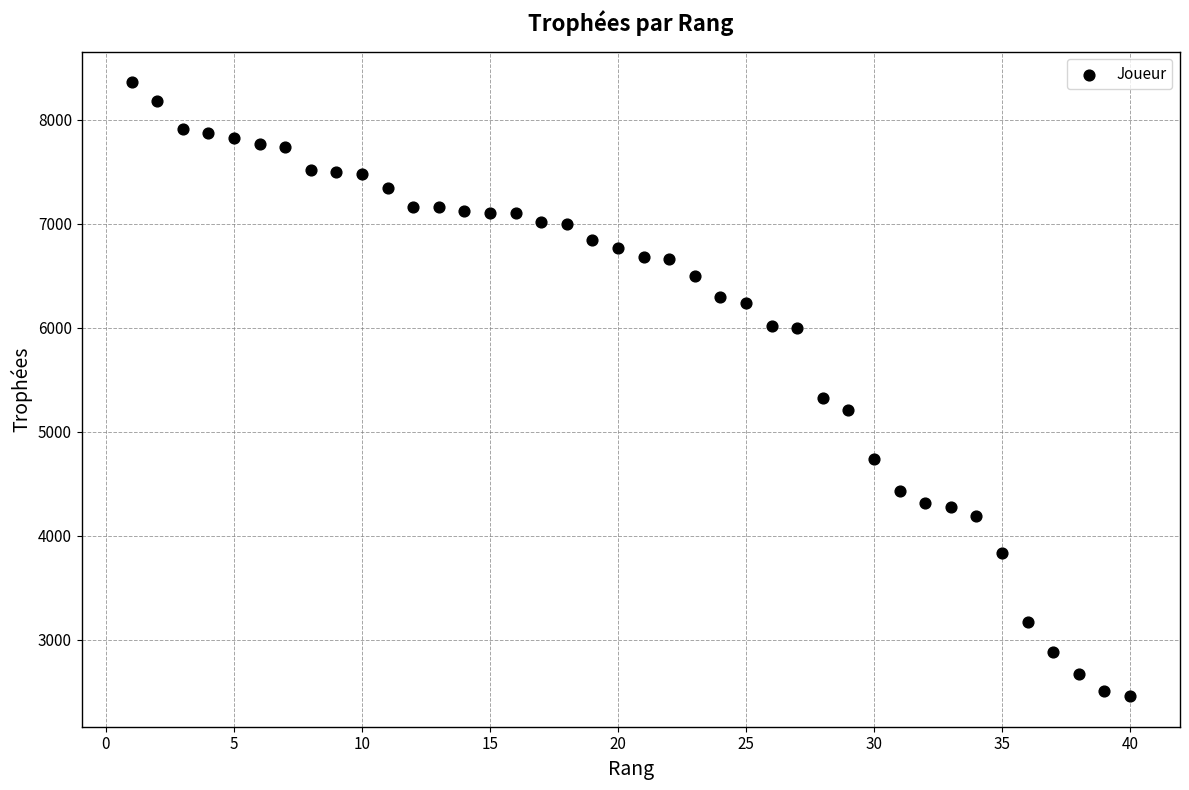

What is the range of Y values (max minus min)?

5903